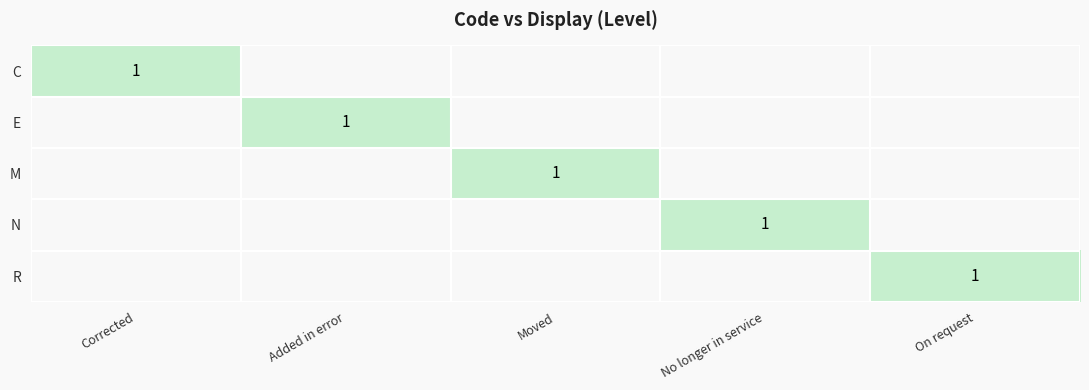

True or false: C has a value of 1 at Corrected.

True